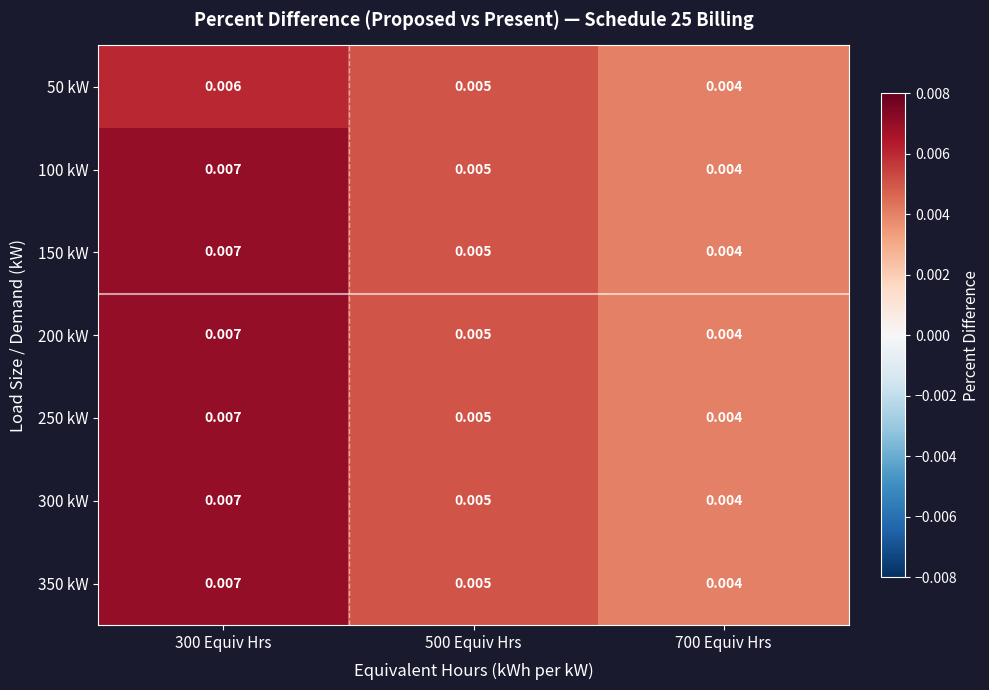

Is the value of 350 kW at 700 Equiv Hrs greater than the value of 300 kW at 500 Equiv Hrs?

No